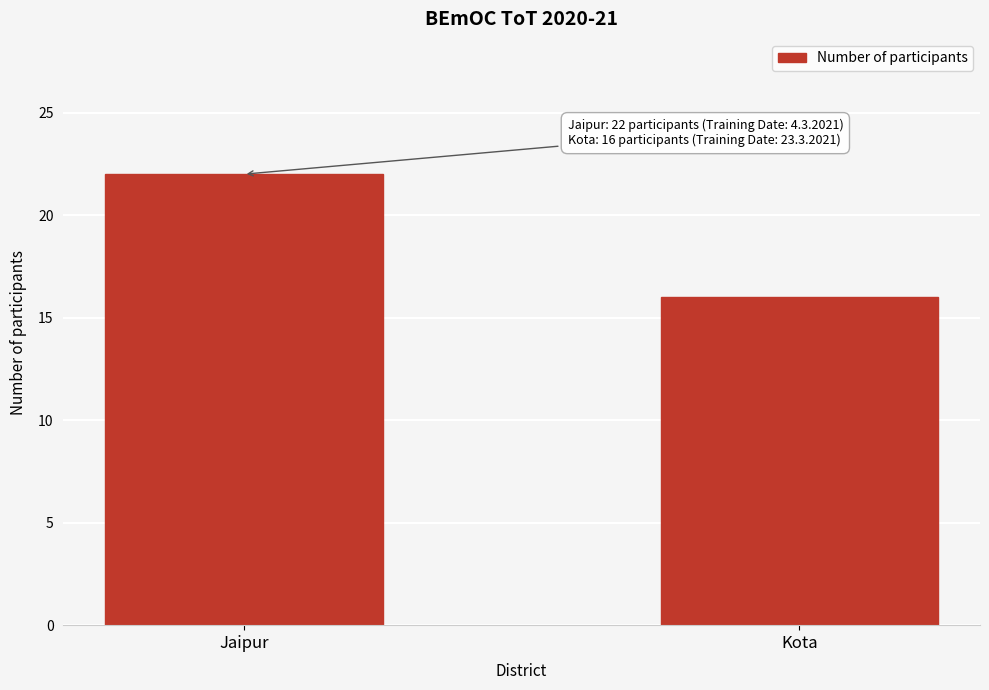

Reading left to right, list all the values displayed in this chart.

22	16